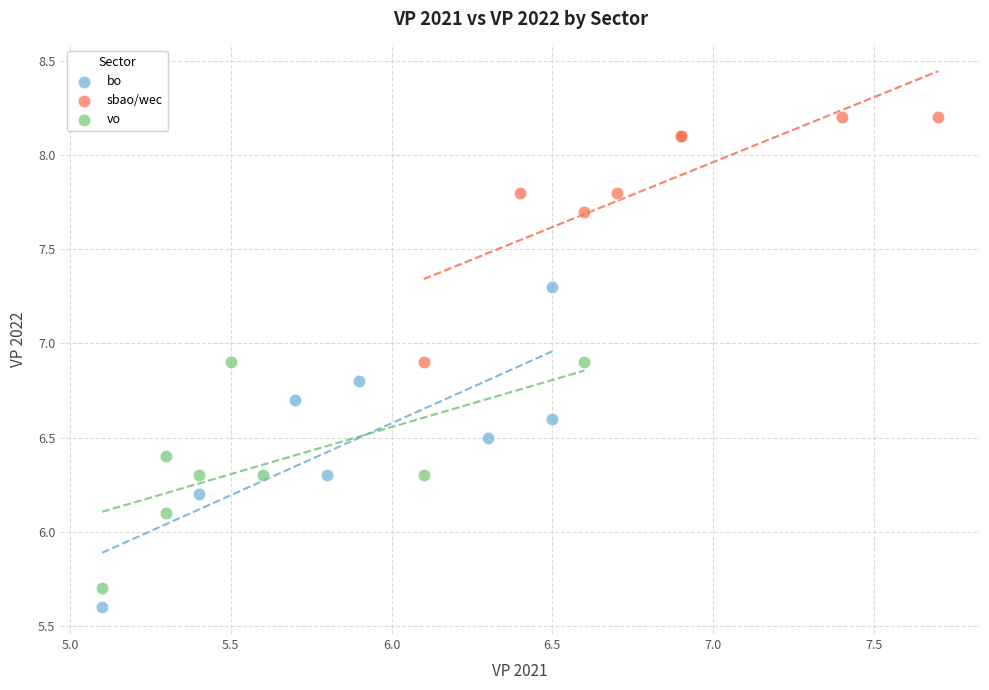

Which series contains the lowest Y value?

bo